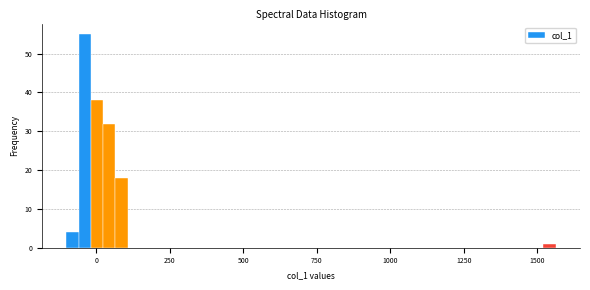

Read against the x-axis, roughly where is the centre of the tallest bar?

-50